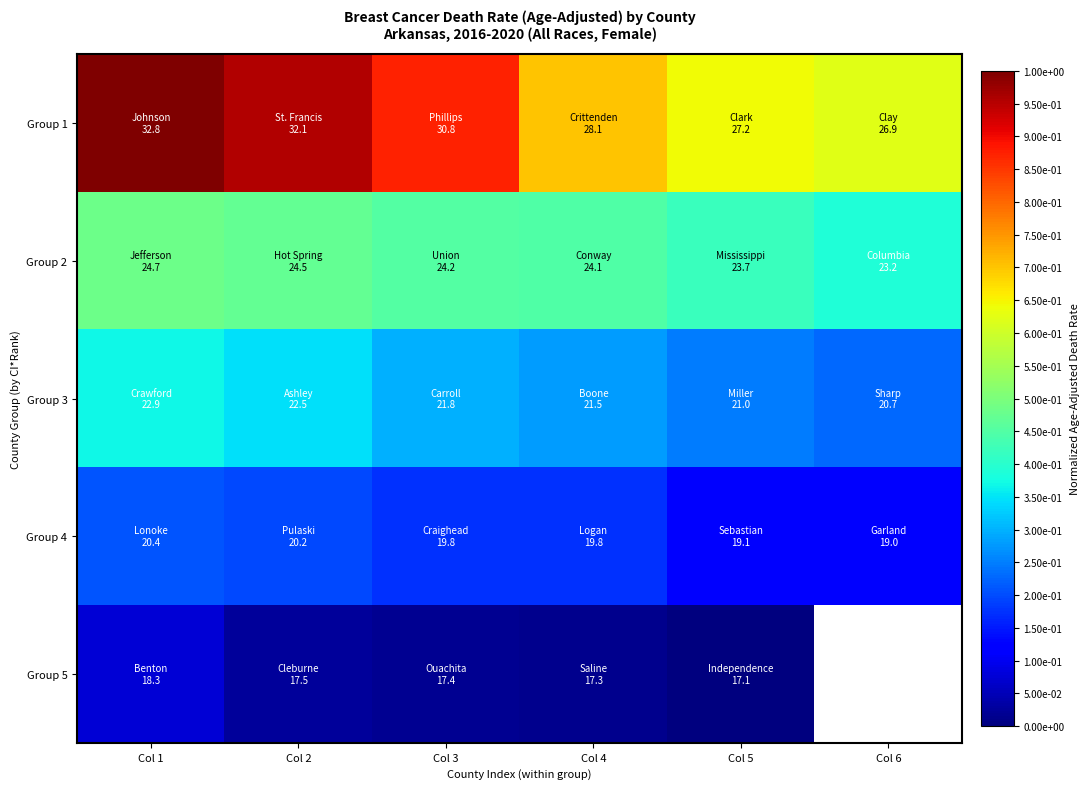

Where is Group 4 nearest to the value 0?

Col 6